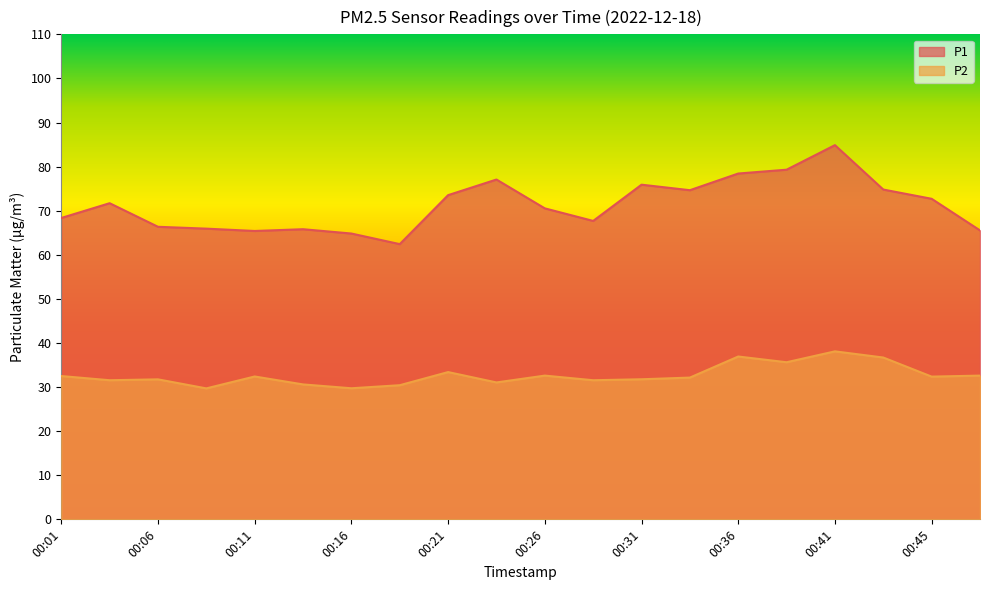

Which has a higher value, 00:31 or 00:16?

00:31